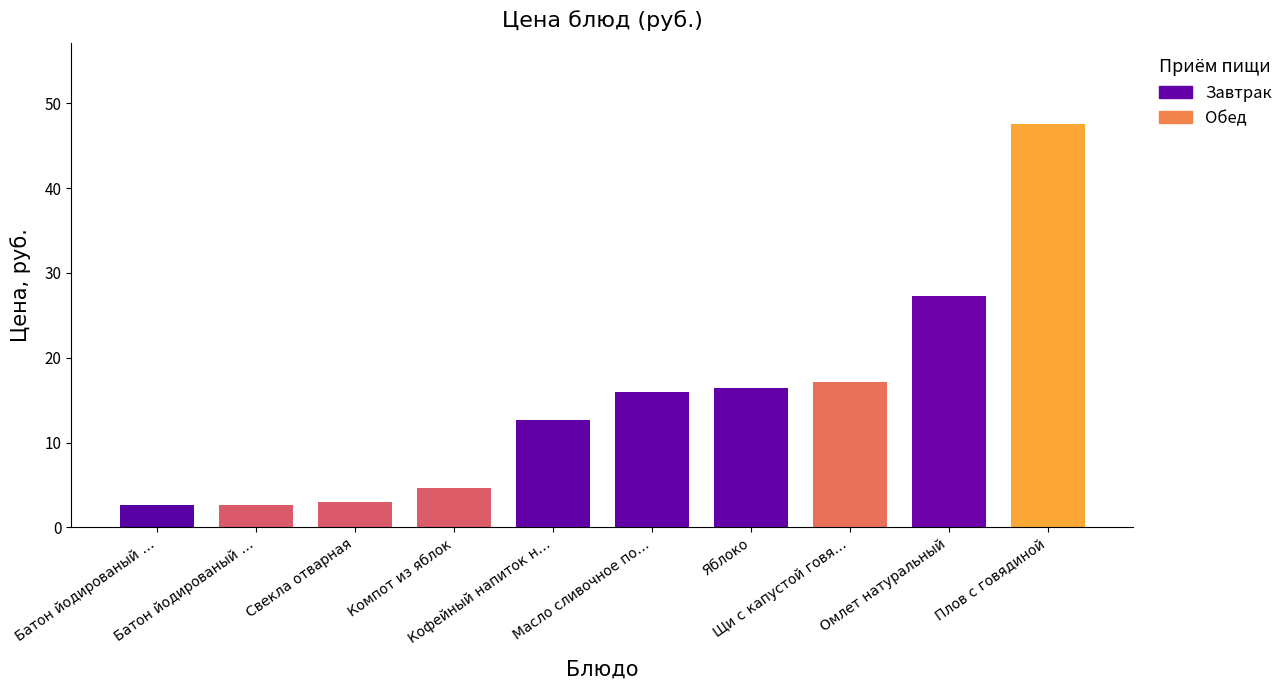

List the labels in order of value, smallest first.

Батон йодированый …, Батон йодированый …, Свекла отварная, Компот из яблок, Кофейный напиток н…, Масло сливочное по…, Яблоко, Щи с капустой говя…, Омлет натуральный, Плов с говядиной